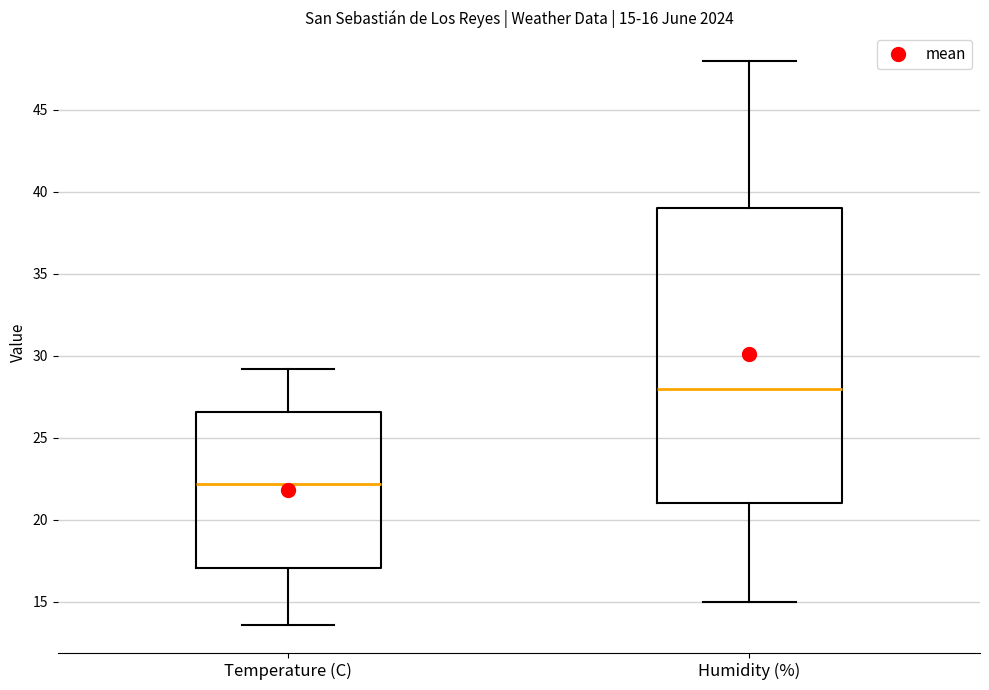

Which box's median line is the highest?

Humidity (%)